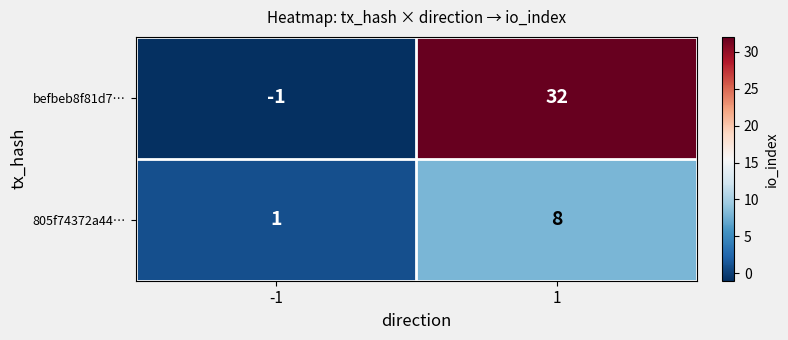

Reading left to right, transcribe all the data shown in this chart.

befbeb8f81d7…: -1	32
805f74372a44…: 1	8